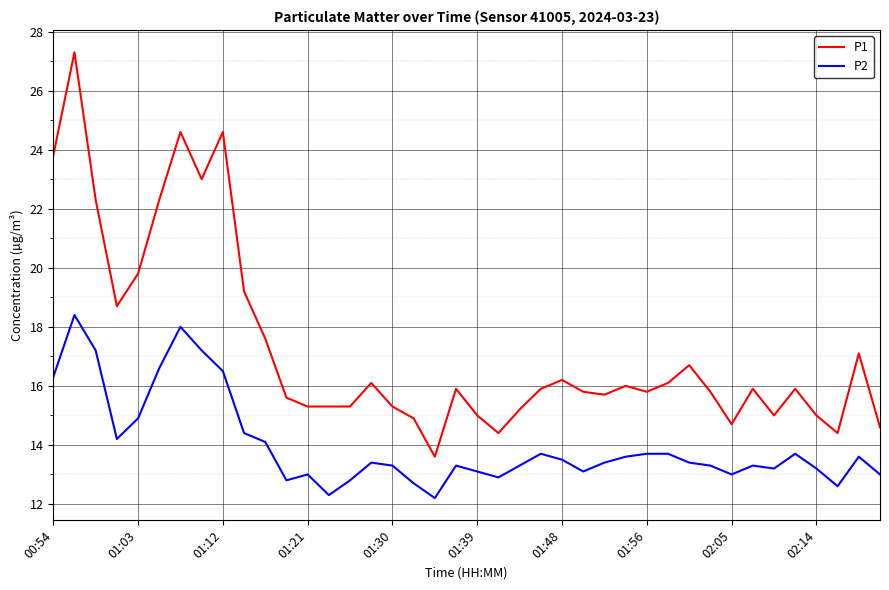

Which series has the largest range (max minus min)?

P1